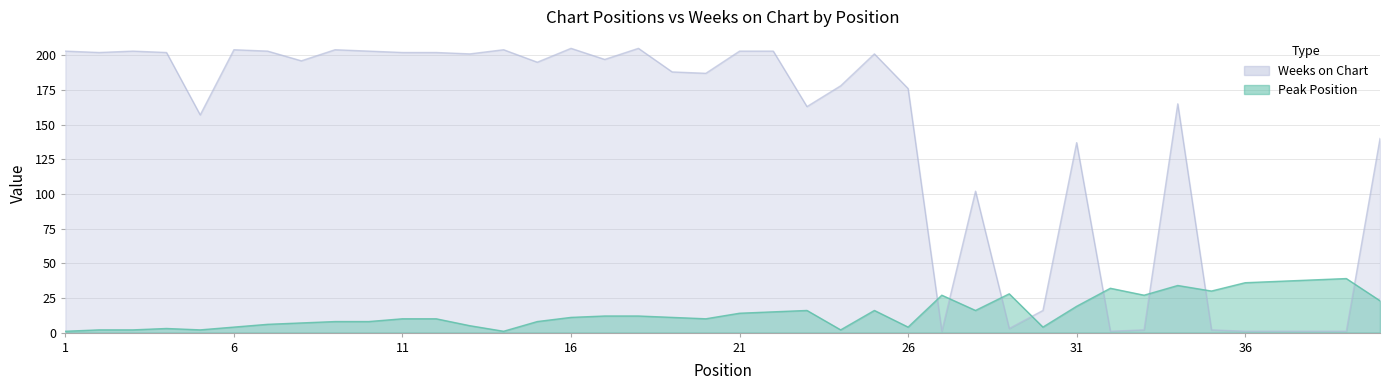

Which category has the lowest value across all series?

1